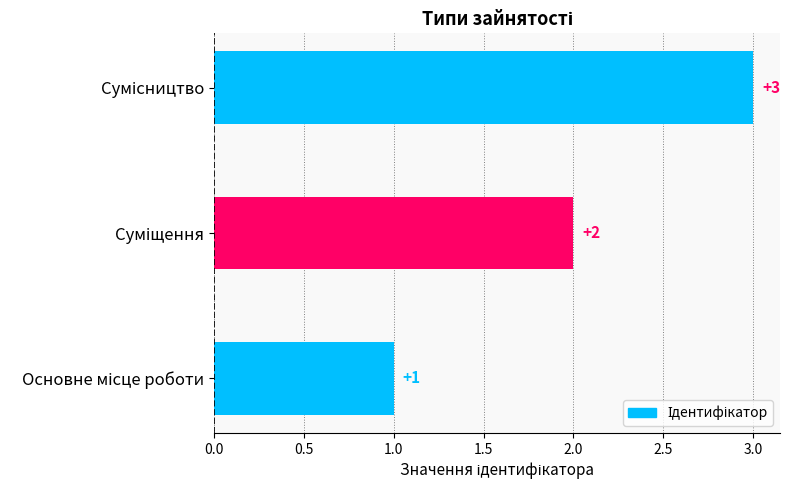

How many values are between 1 and 3?

3